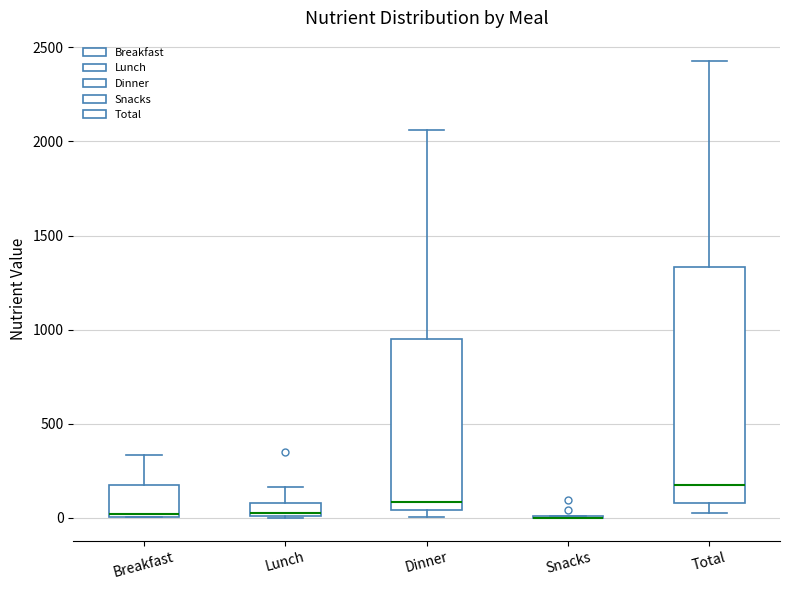

Which box is the tallest, from its lower edge to its upper edge?

Total